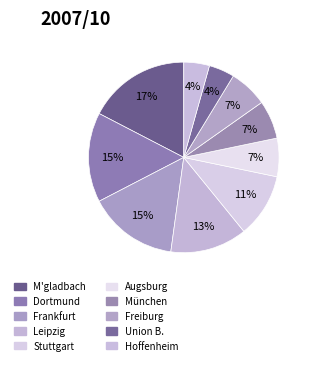

Between Freiburg and Hoffenheim, which is larger?

Freiburg